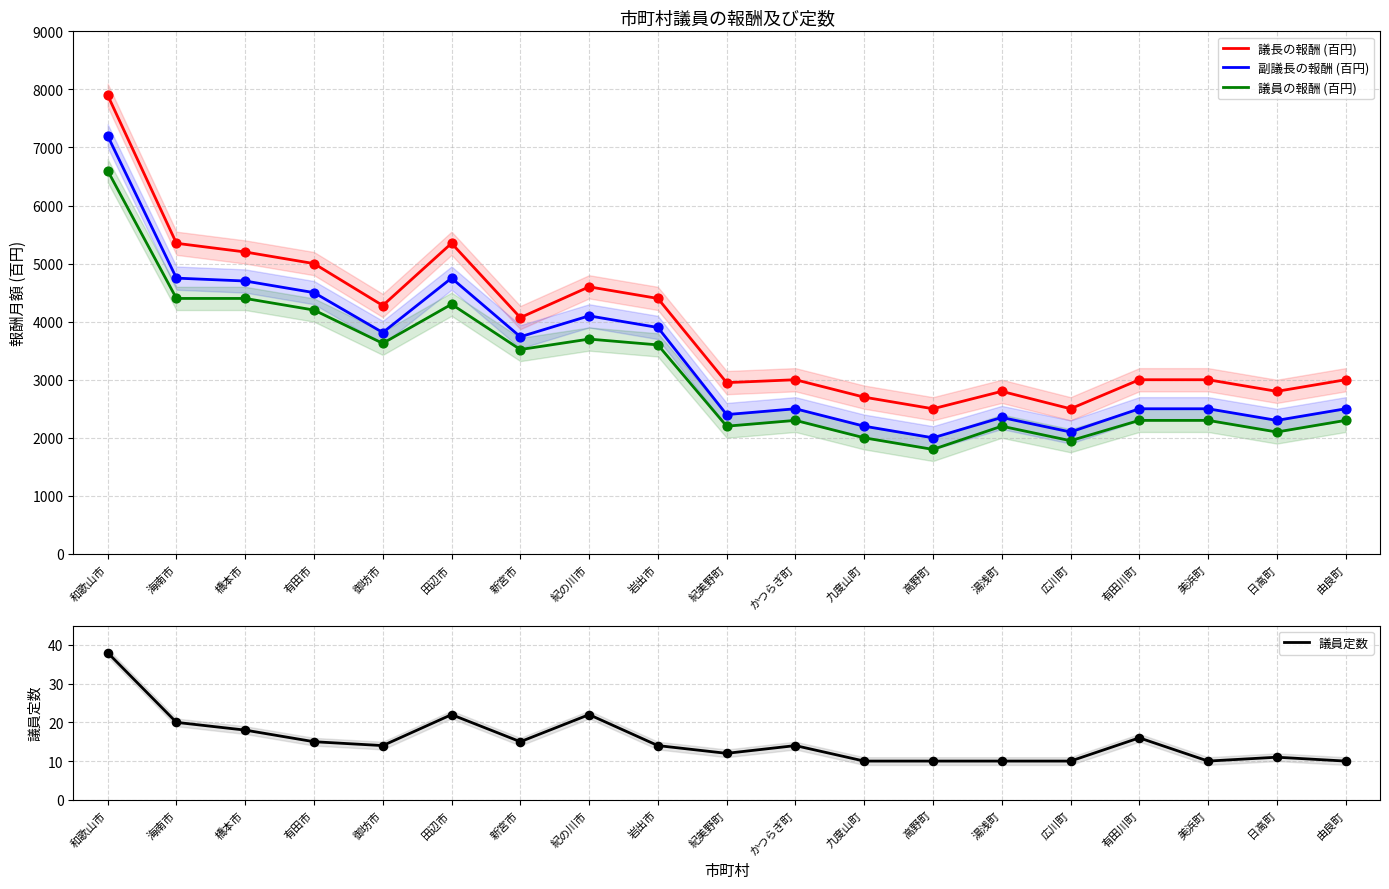

Which series has the largest total across all categories?

議長の報酬 (百円)